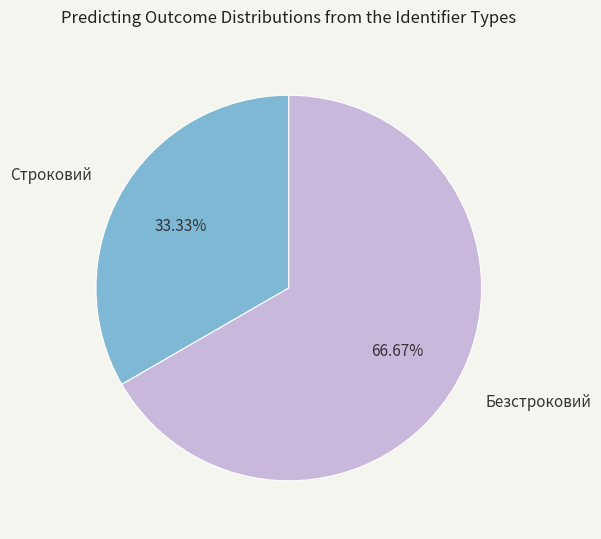

Which slice represents more than half of the pie?

Безстроковий